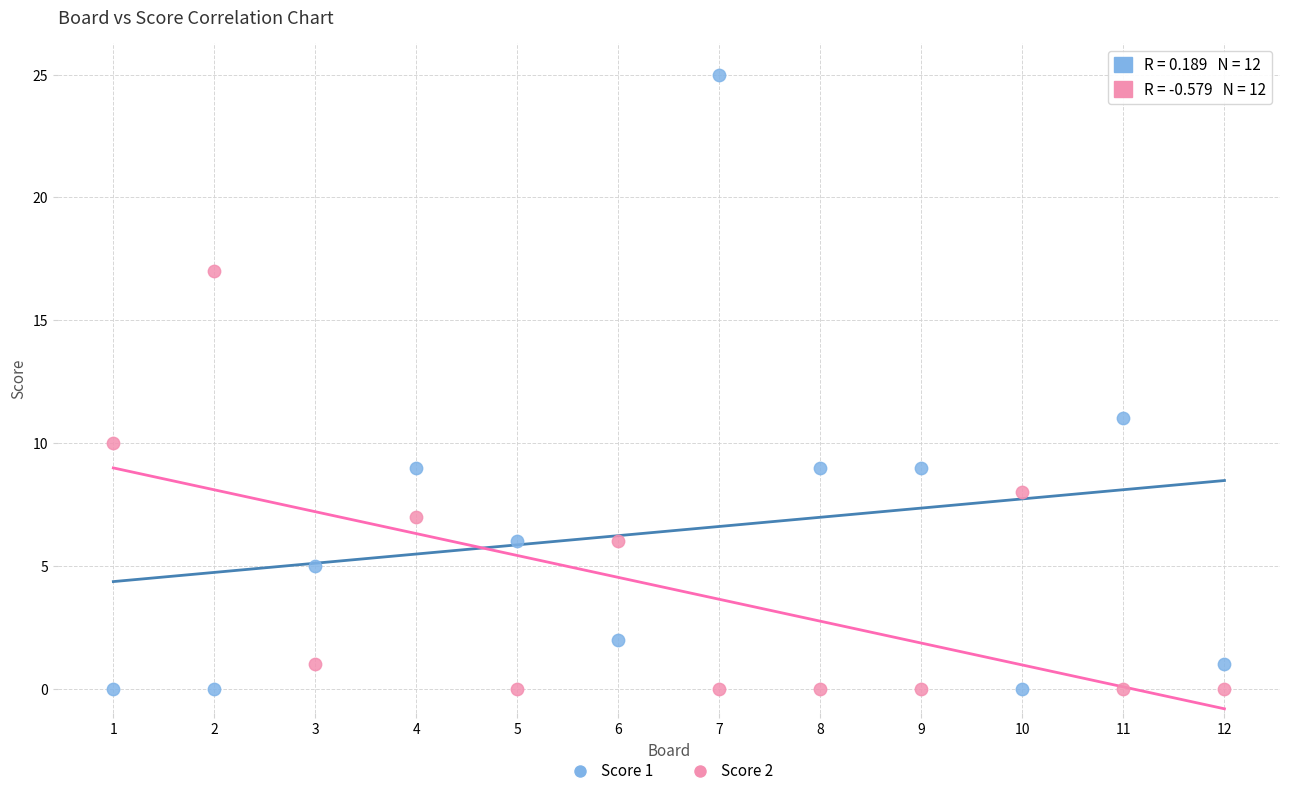

Which series has the widest spread of Y values?

Score 1